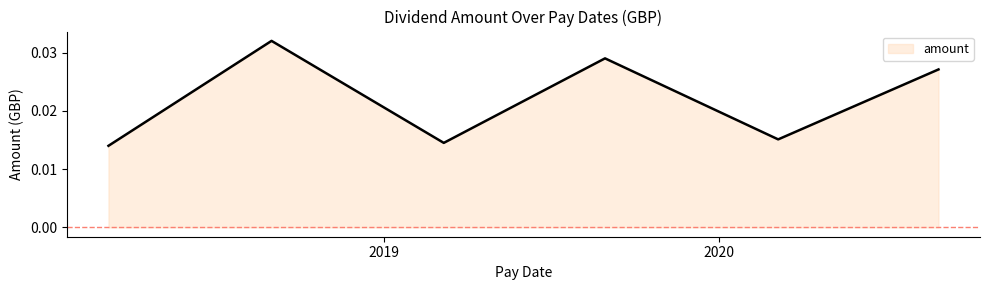

How many values are between 0 and 1?

6